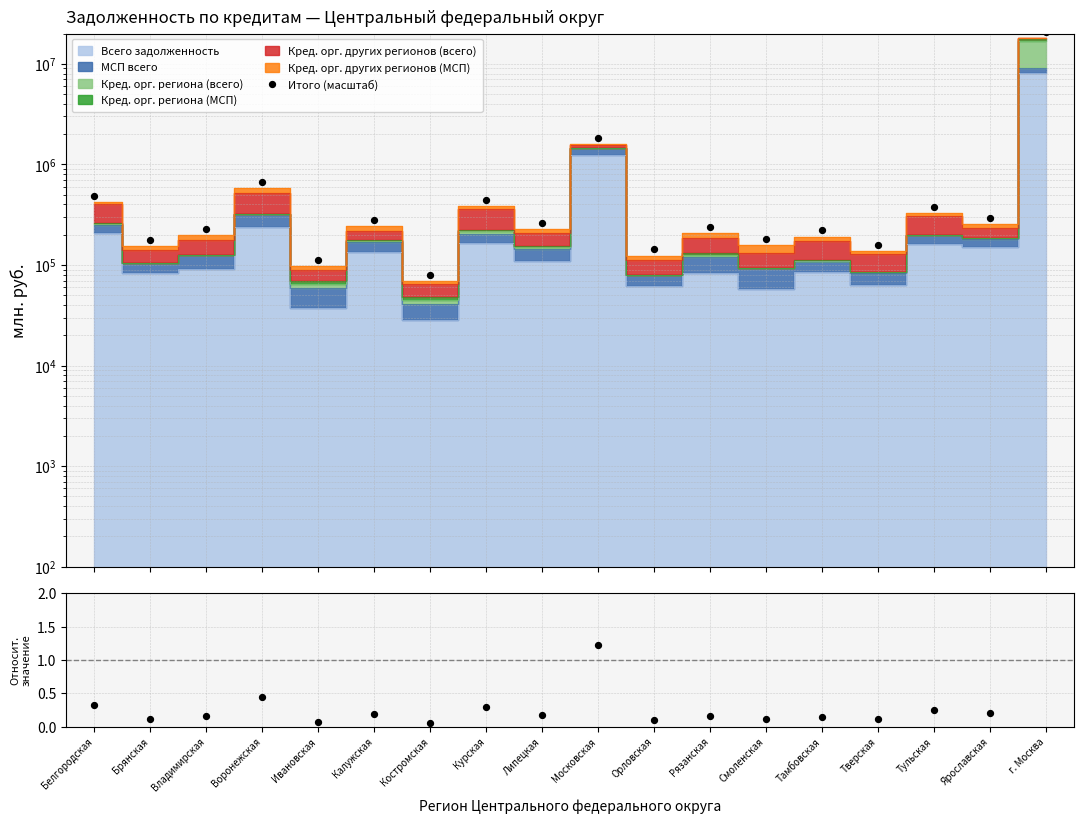

Which series reaches the maximum Y coordinate?

Итого (масштаб)